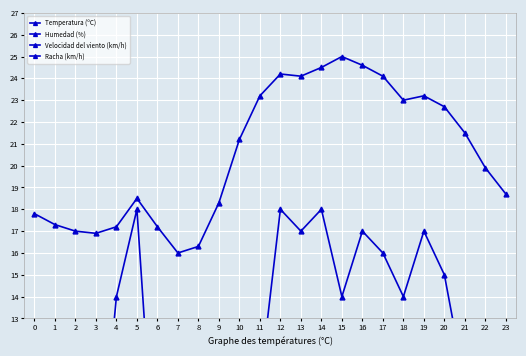

The Velocidad del viento (km/h) series shows 4.0 at 8. True or false?

True